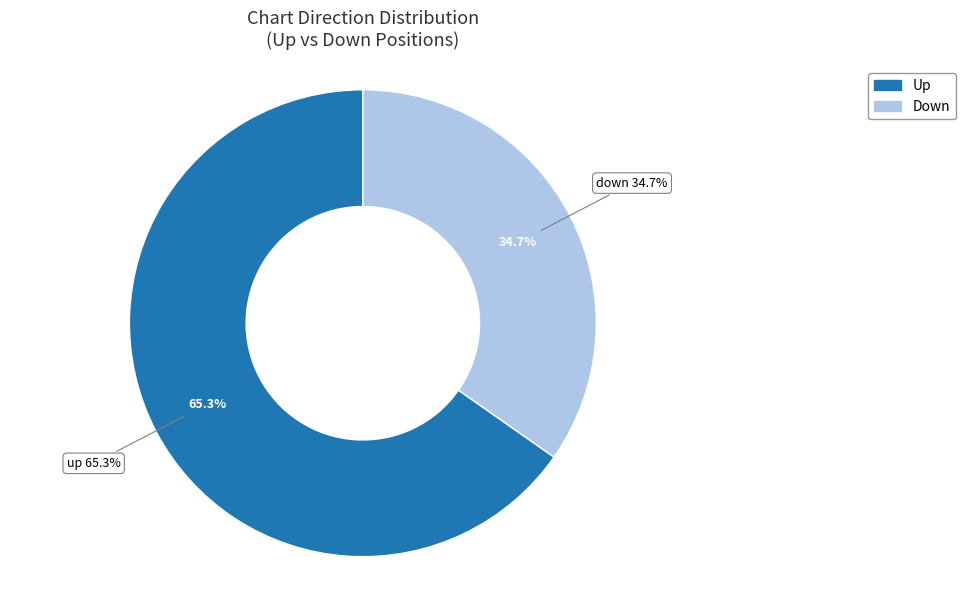

Which slice is the smallest?

down